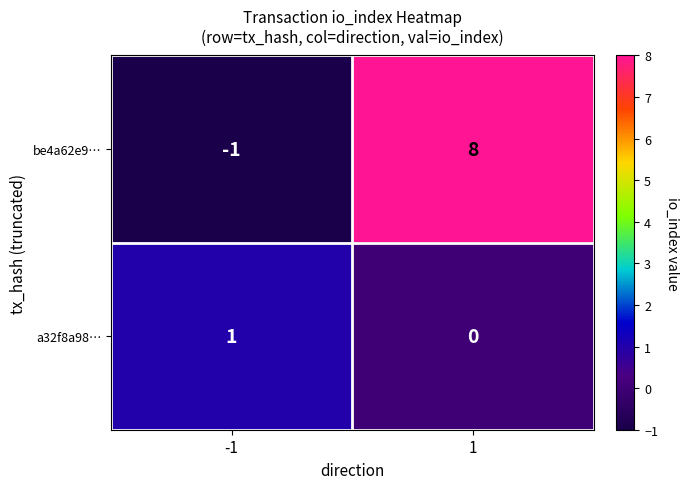

What is the spread (max minus min) of values at -1?

2